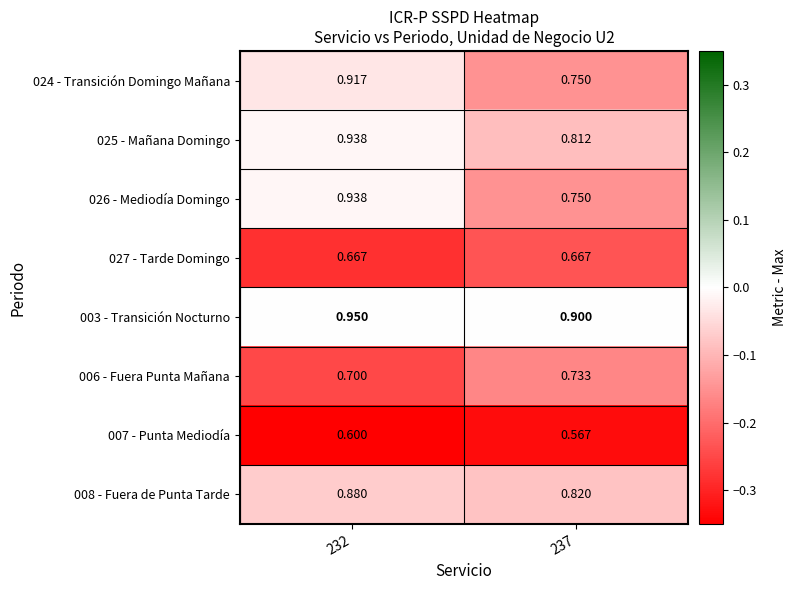

Is the value of 006 - Fuera Punta Mañana at 232 greater than the value of 007 - Punta Mediodía at 237?

Yes